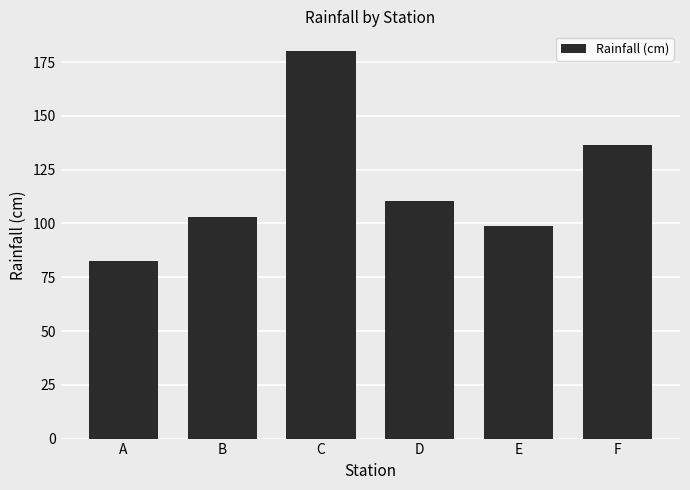

Rank the categories by value from highest to lowest.

C, F, D, B, E, A